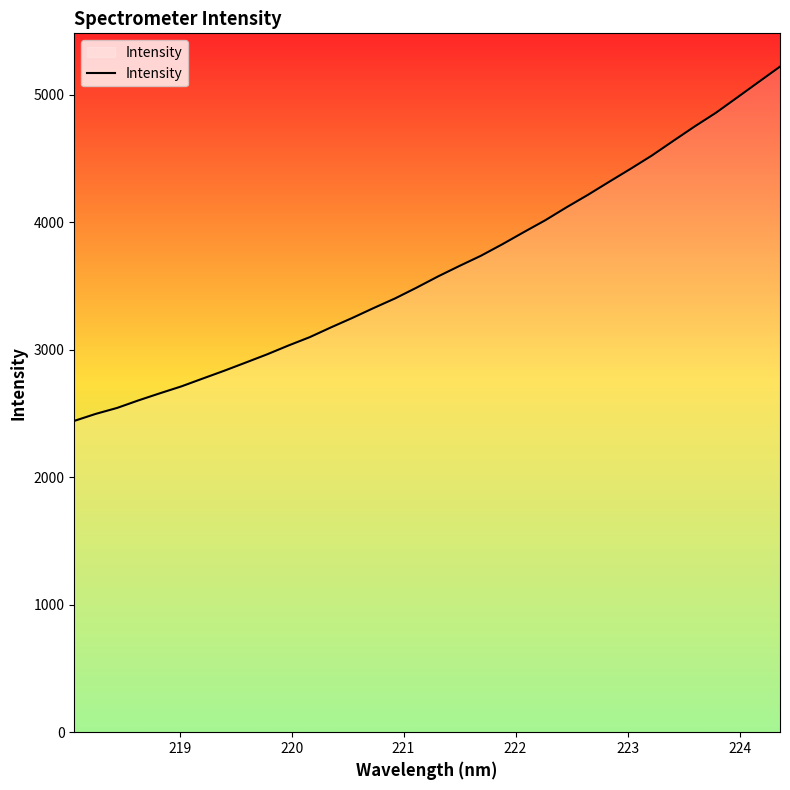

What is the greatest value displayed?

5218.9